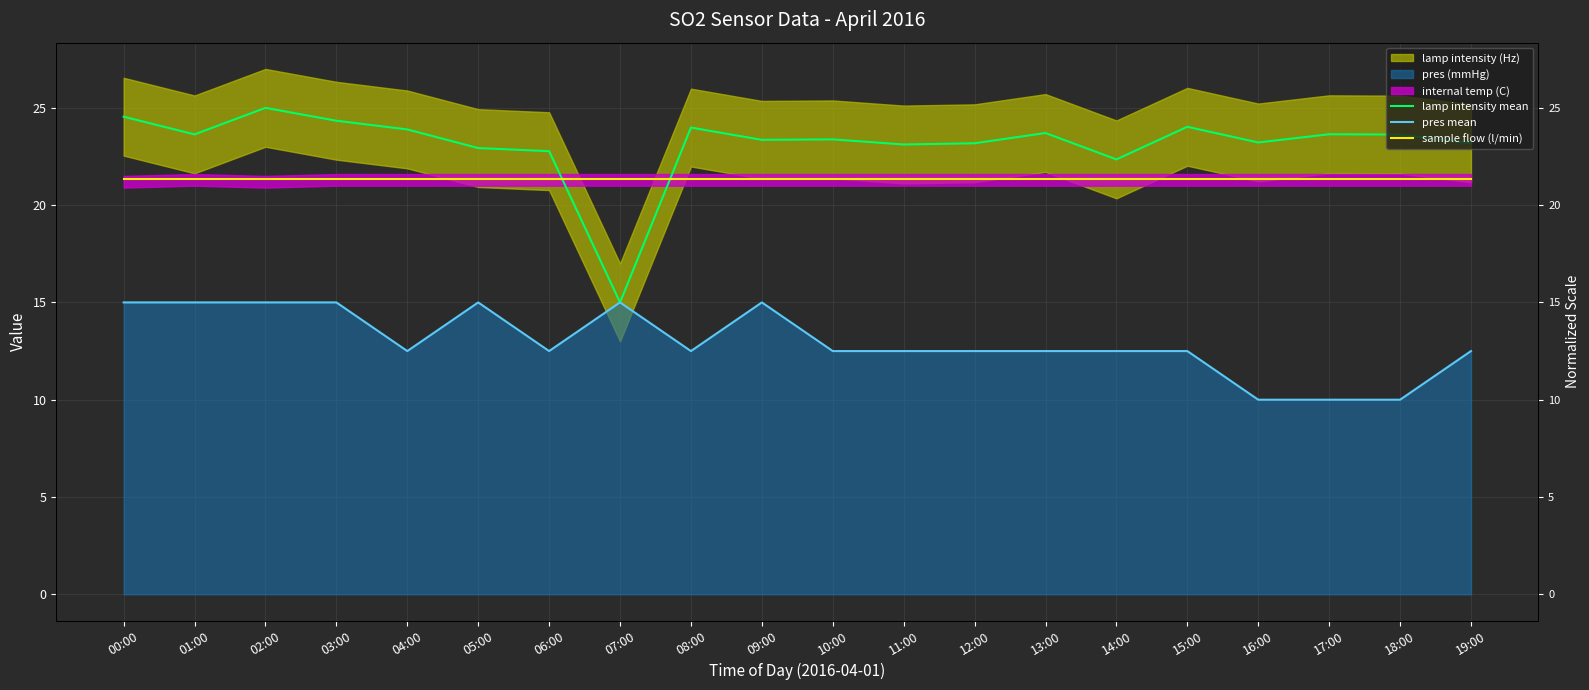

Rank the categories by lamp intensity mean value from lowest to highest.

07:00, 14:00, 06:00, 05:00, 11:00, 12:00, 19:00, 16:00, 09:00, 10:00, 18:00, 01:00, 17:00, 13:00, 04:00, 08:00, 15:00, 03:00, 00:00, 02:00